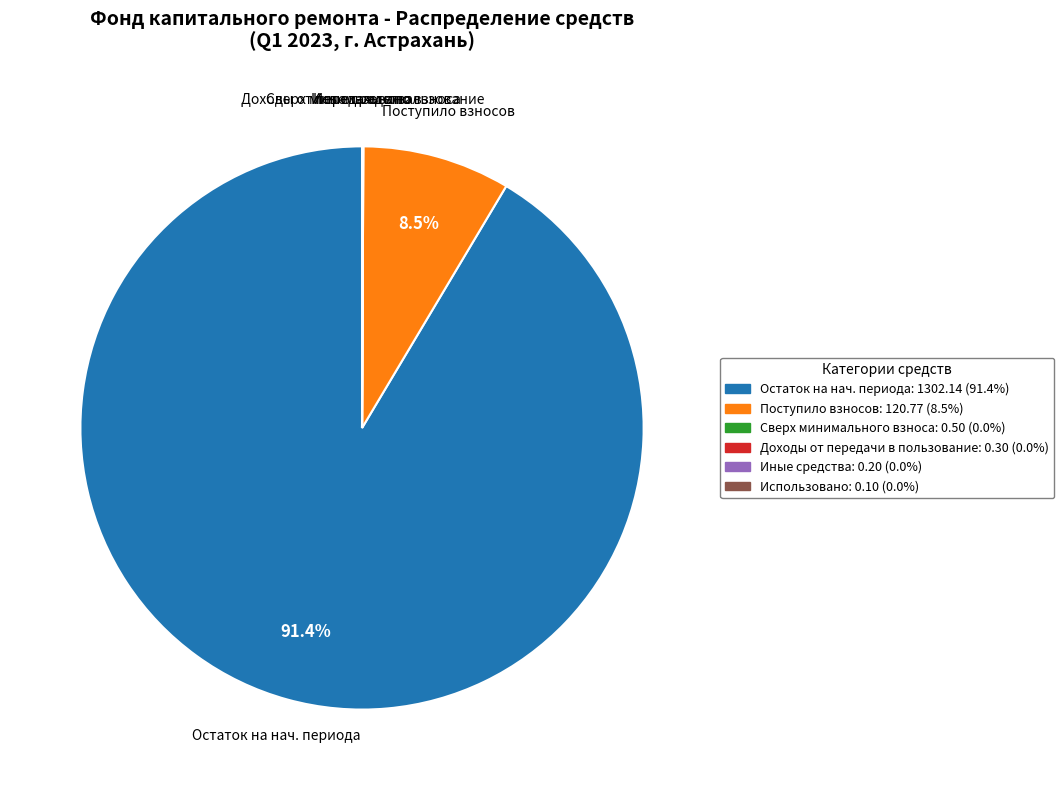

Is there a majority slice in this chart?

Yes